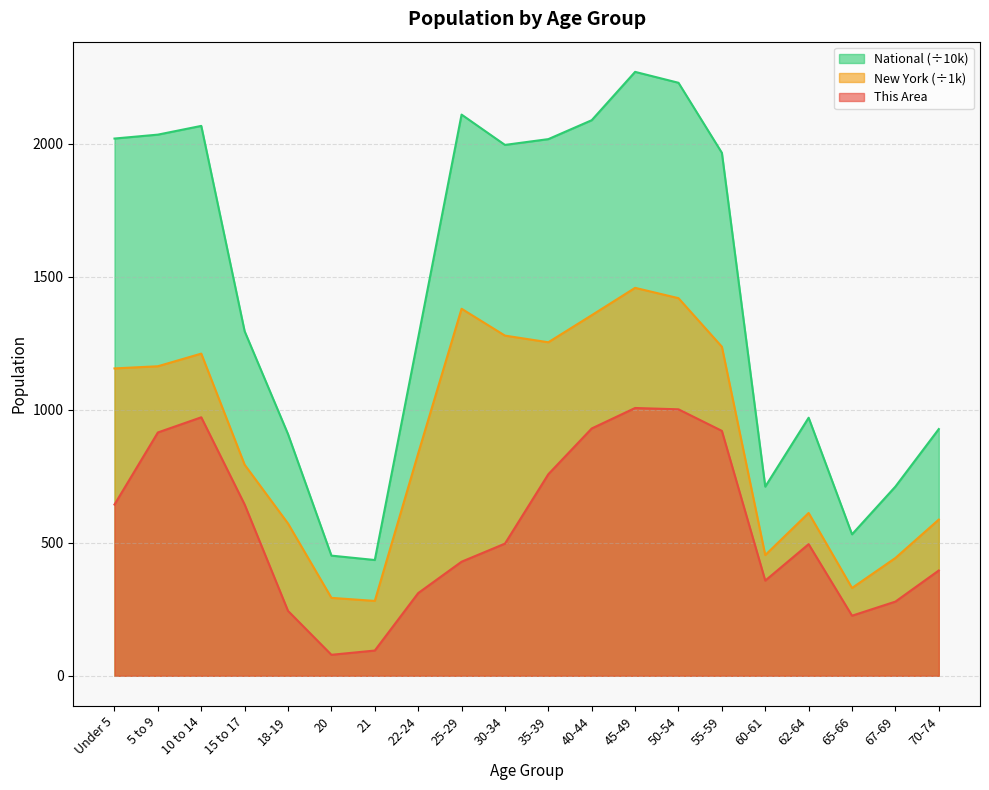

The value of This Area at 10 to 14 is 972.0. True or false?

True